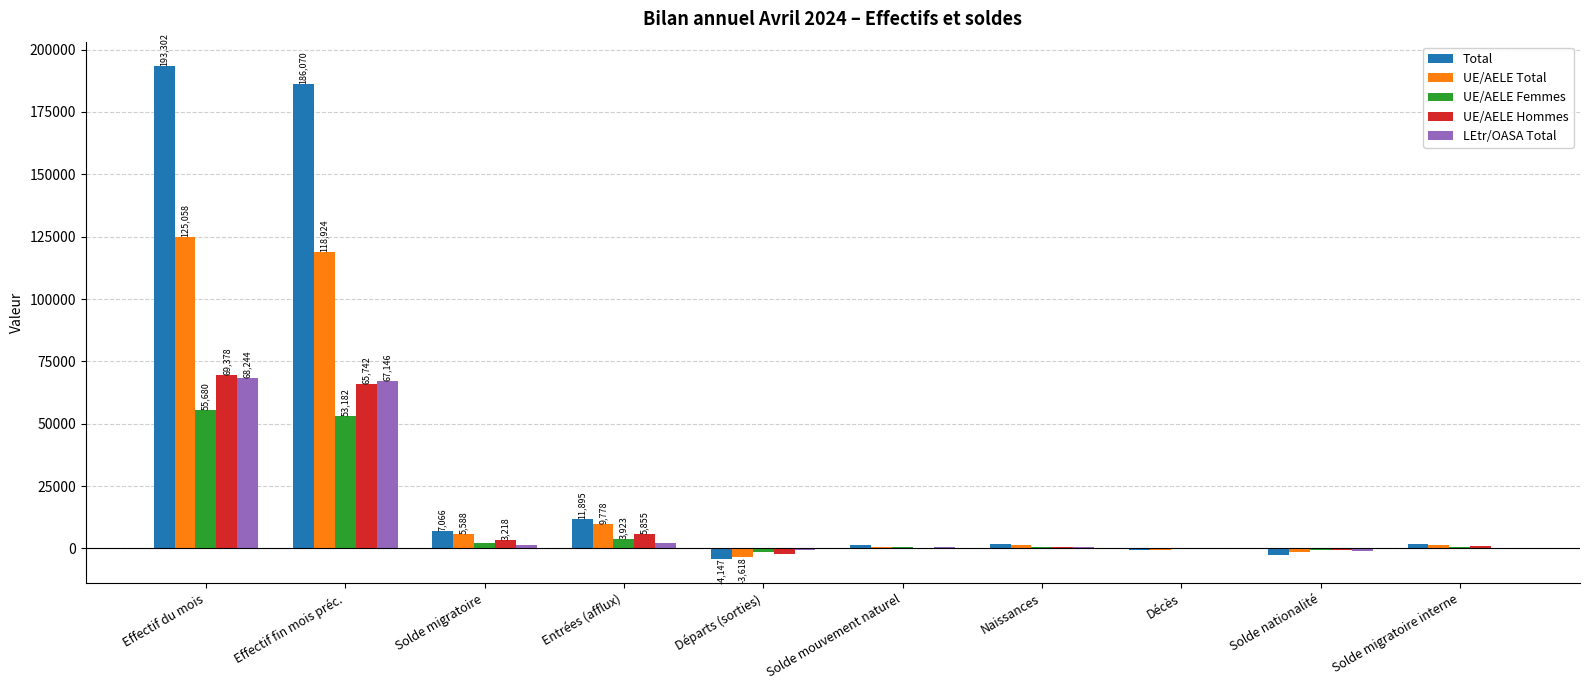

What is the spread (max minus min) of values at Naissances?

1300